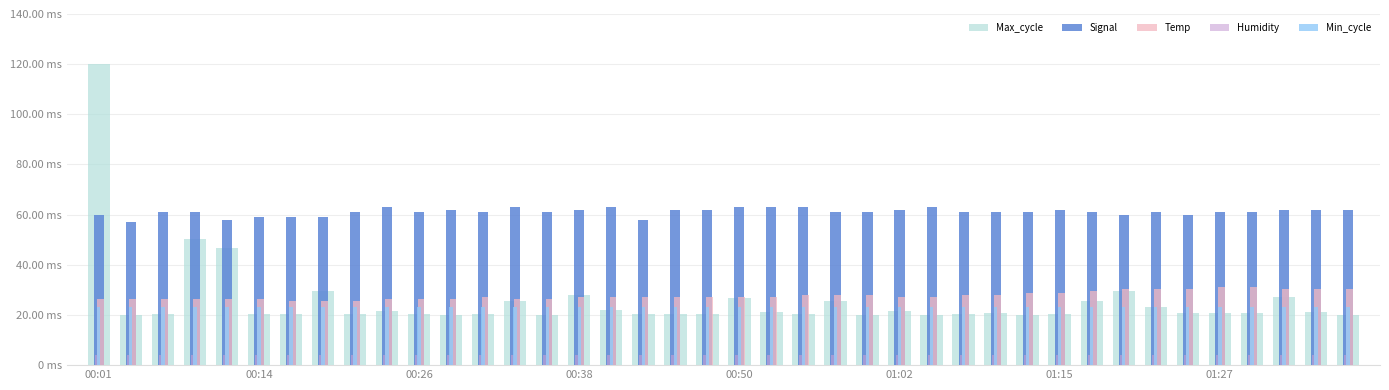

What is the average value of the Min_cycle series?

23.3